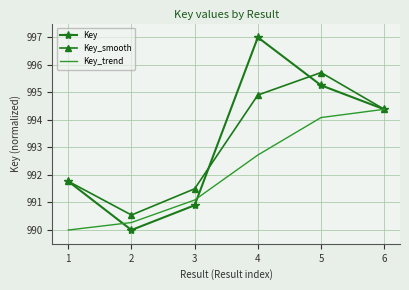

Which series has the largest range (max minus min)?

Key